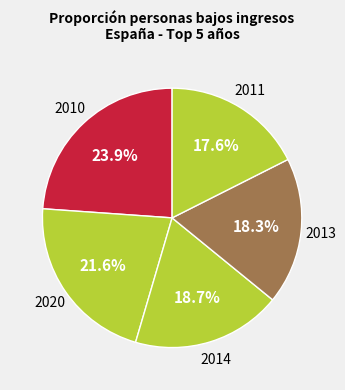

Is there a majority slice in this chart?

No